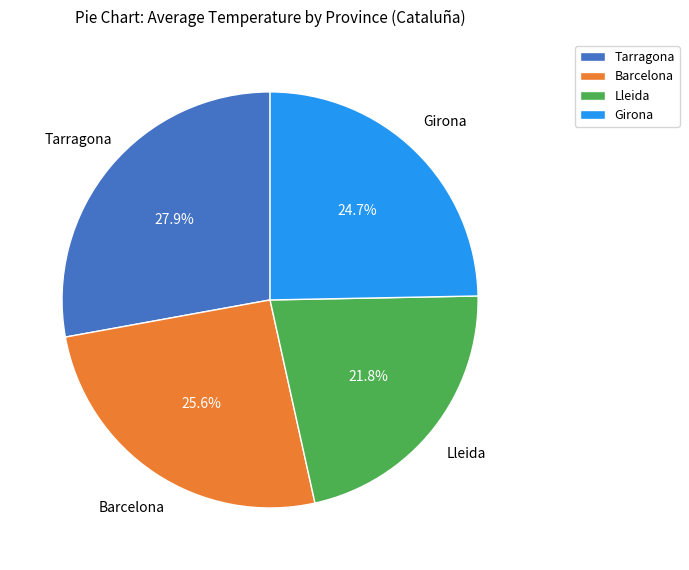

Approximately how many times larger is the value at Barcelona compared to Tarragona?

0.9